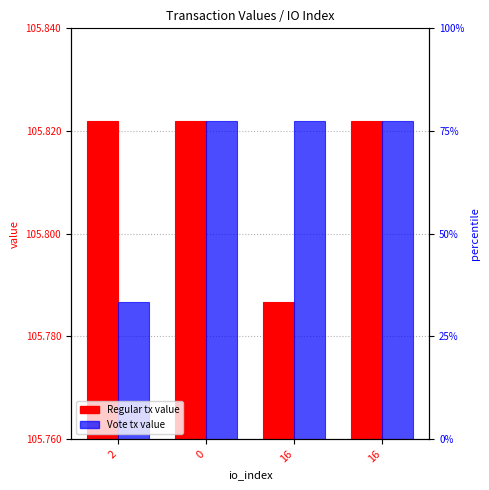

Between 2 and 0, which series saw the biggest shift?

Vote